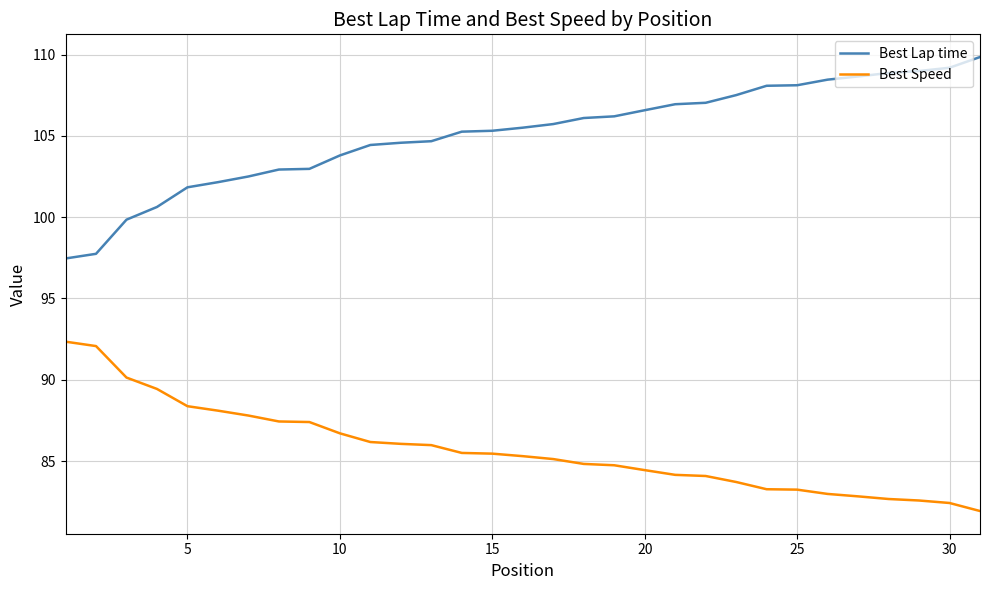

What is the maximum value for Best Speed?

92.3